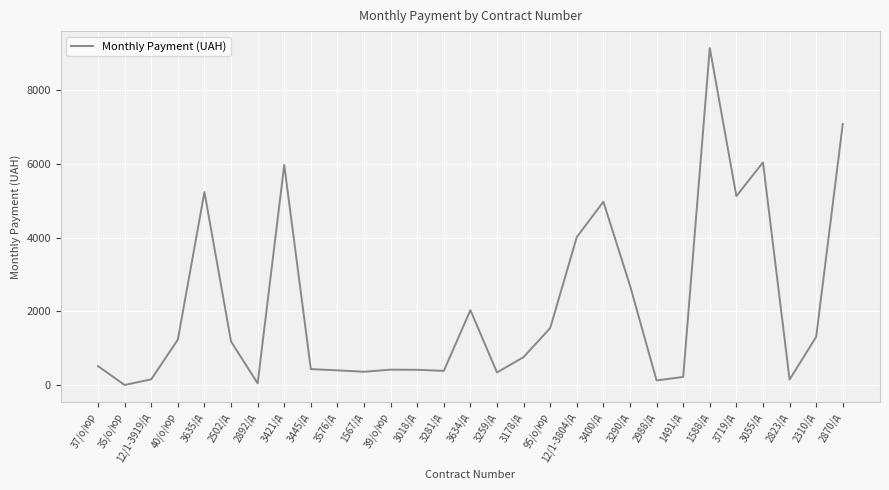

True or false: the data shows 1262.6 at 3290/д.

False